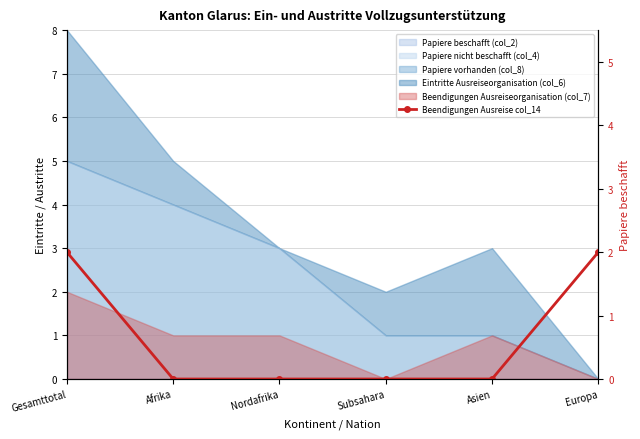

Which category has the lowest value across all series?

Afrika